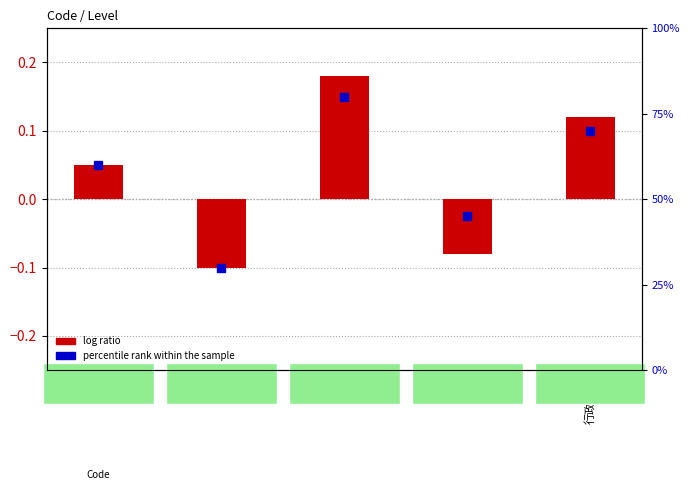

At how many categories does at least one series exceed 59?

3